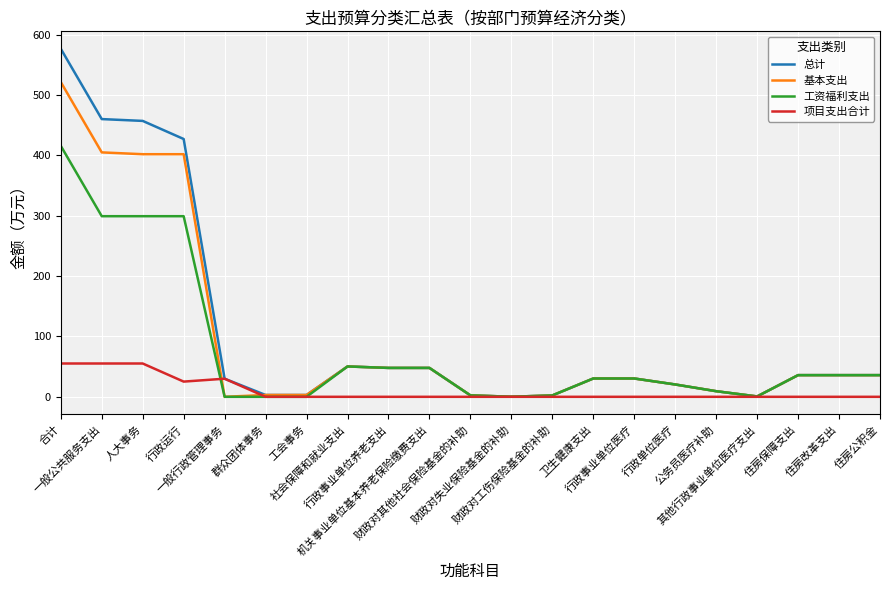

What is the sum of the 工资福利支出 values at 公务员医疗补助 and 行政单位医疗?

29.7